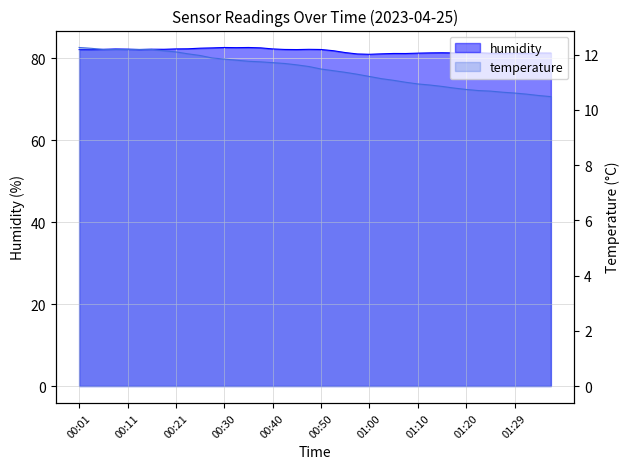

What is the average value of the humidity series?

81.8